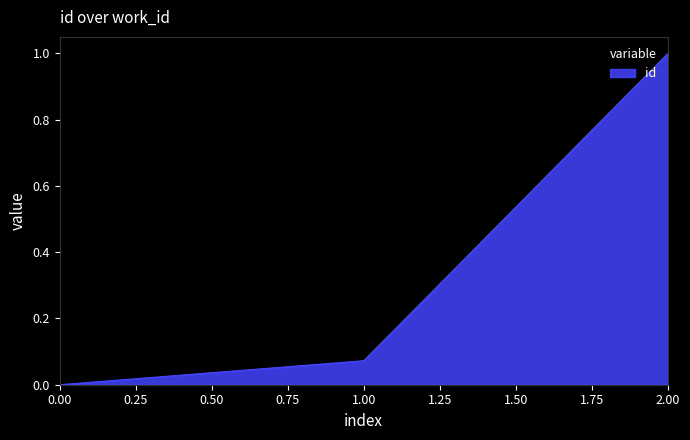

At which label is the value closest to 0?

0.00